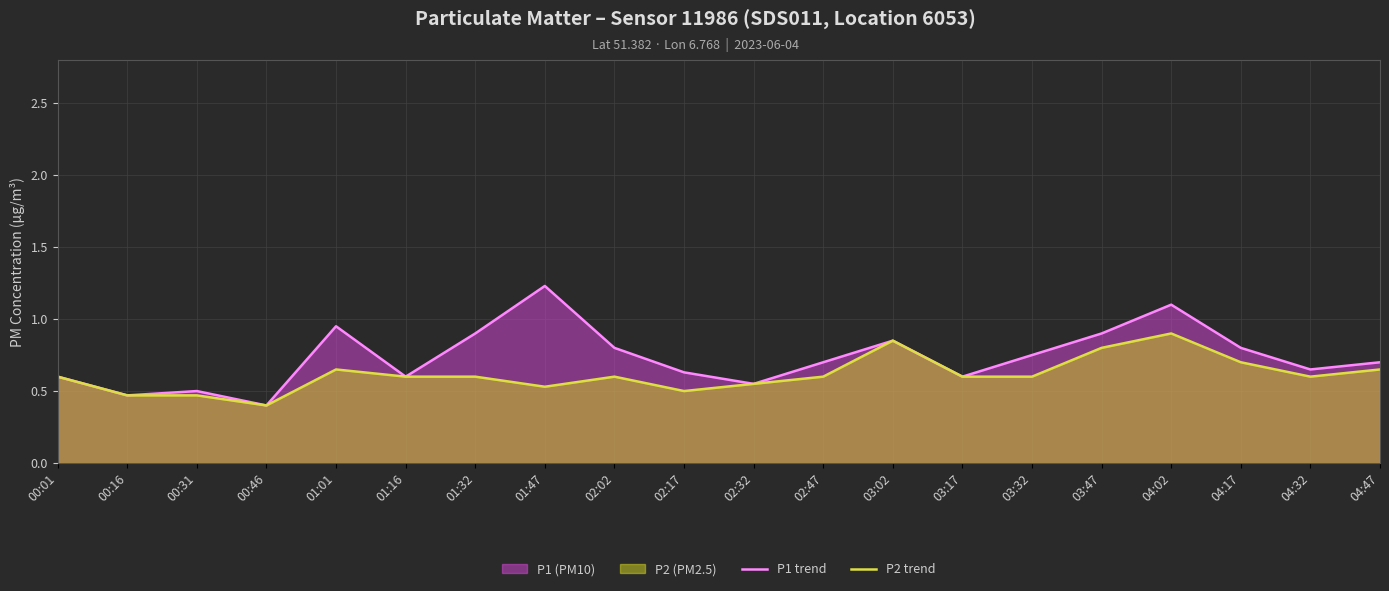

Reading left to right, transcribe all the data shown in this chart.

P1 trend: 00:01=0.6	00:16=0.5	00:31=0.5	00:46=0.4	01:01=0.9	01:16=0.6	01:32=0.9	01:47=1.2	02:02=0.8	02:17=0.6	02:32=0.6	02:47=0.7	03:02=0.8	03:17=0.6	03:32=0.8	03:47=0.9	04:02=1.1	04:17=0.8	04:32=0.7	04:47=0.7
P2 trend: 00:01=0.6	00:16=0.5	00:31=0.5	00:46=0.4	01:01=0.7	01:16=0.6	01:32=0.6	01:47=0.5	02:02=0.6	02:17=0.5	02:32=0.6	02:47=0.6	03:02=0.8	03:17=0.6	03:32=0.6	03:47=0.8	04:02=0.9	04:17=0.7	04:32=0.6	04:47=0.7